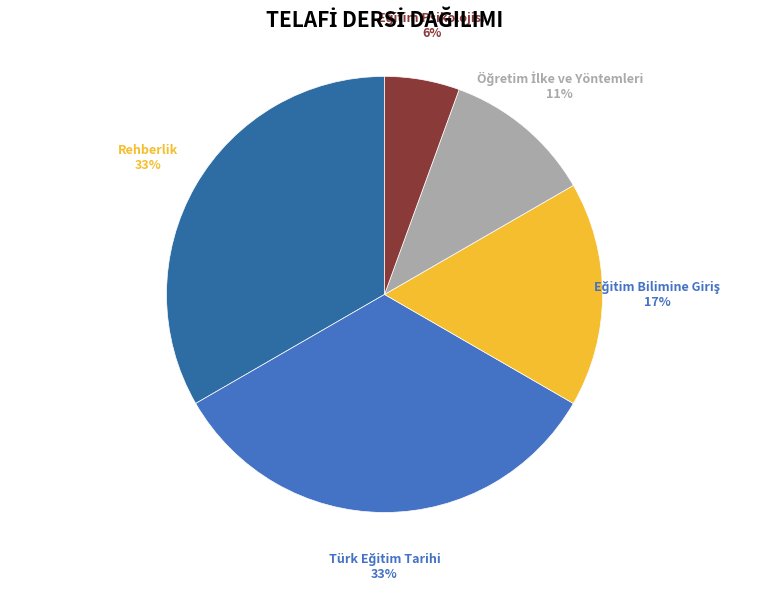

How many slices are in this pie chart?

5